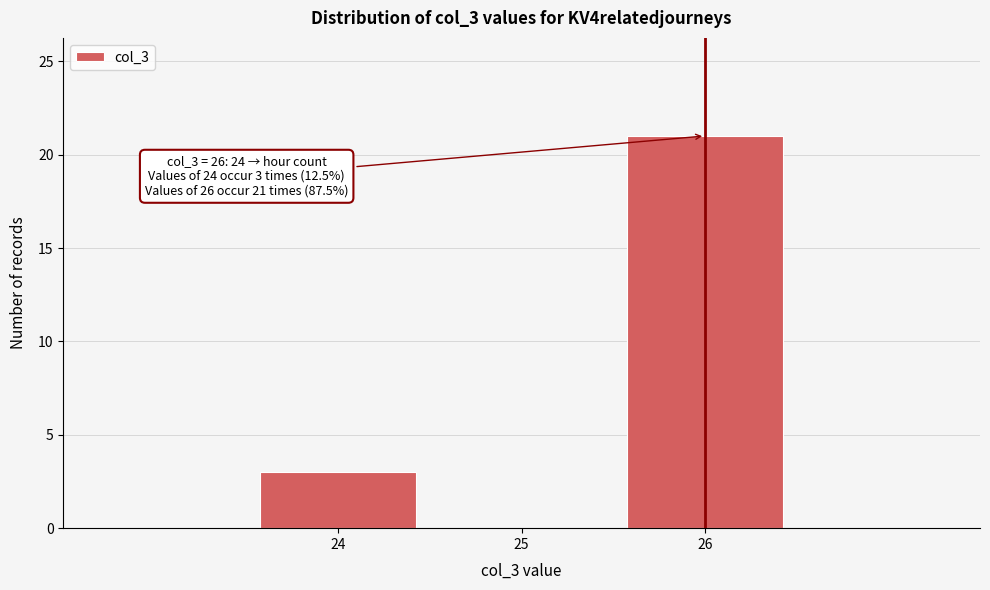

Which range on the x-axis has the tallest bar?

25.5 to 26.5